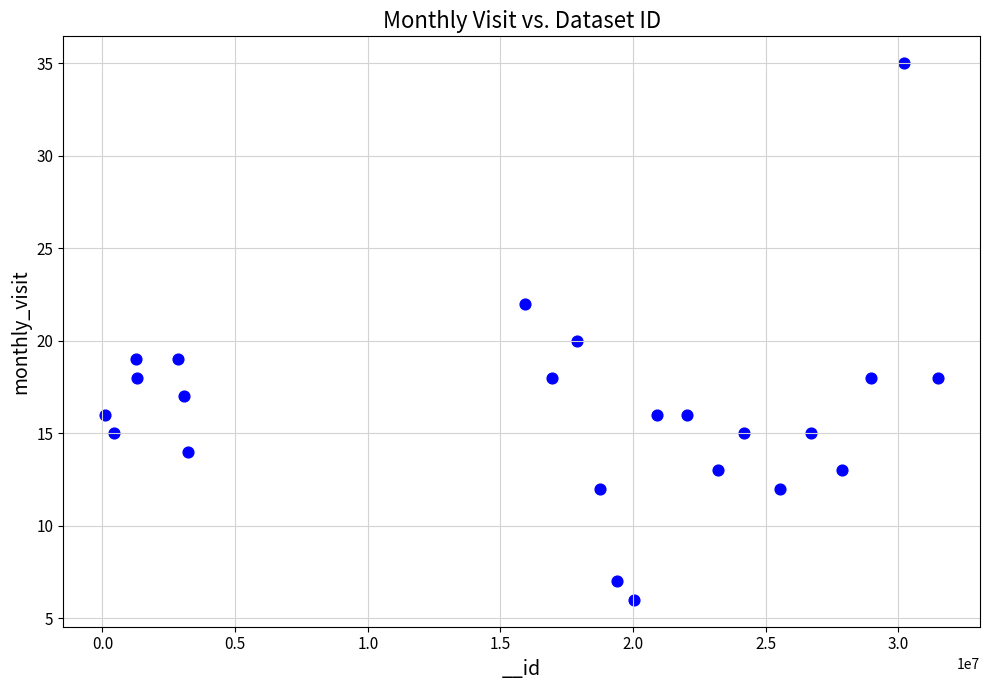

What is the range of Y values (max minus min)?

29